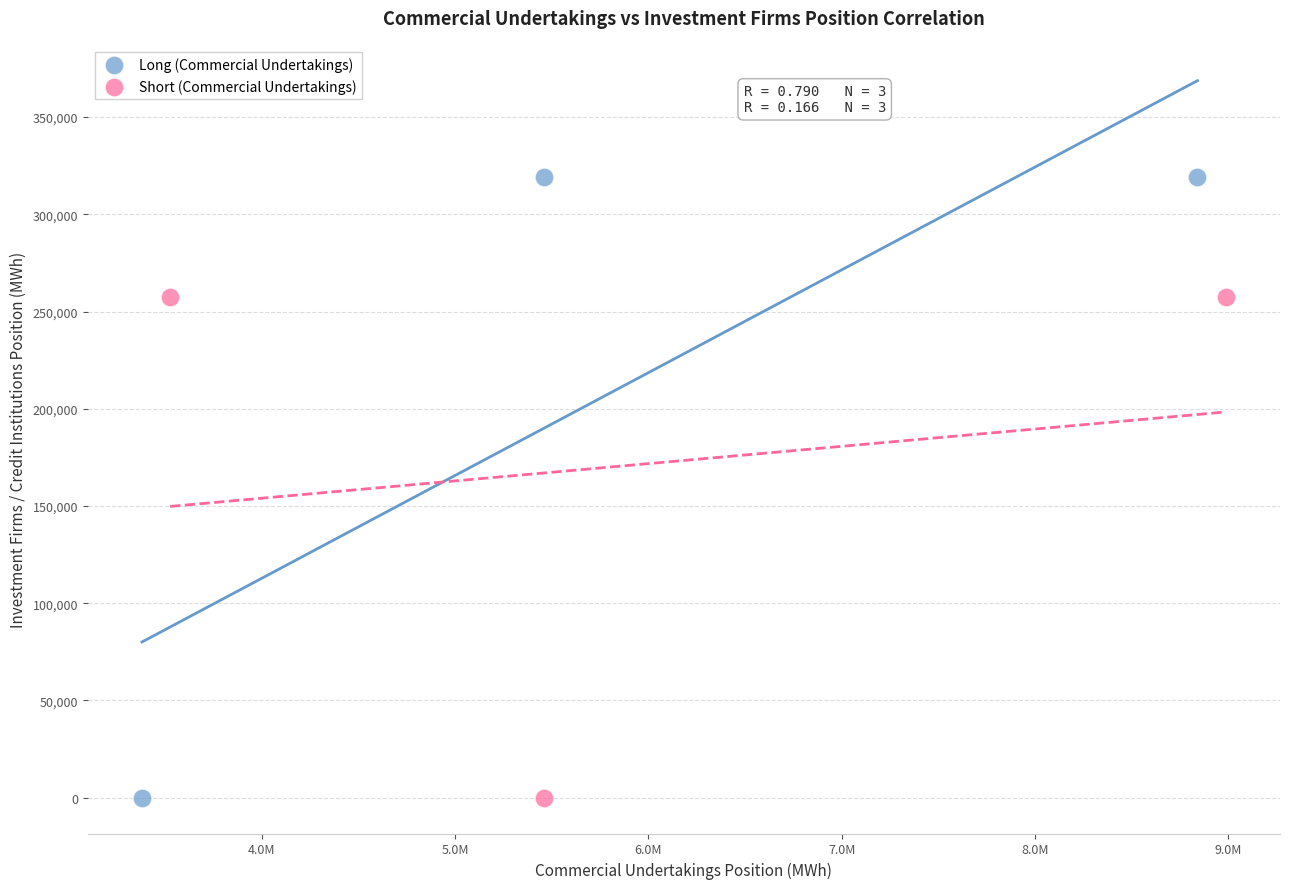

Which series reaches the maximum Y coordinate?

Long (Commercial Undertakings)